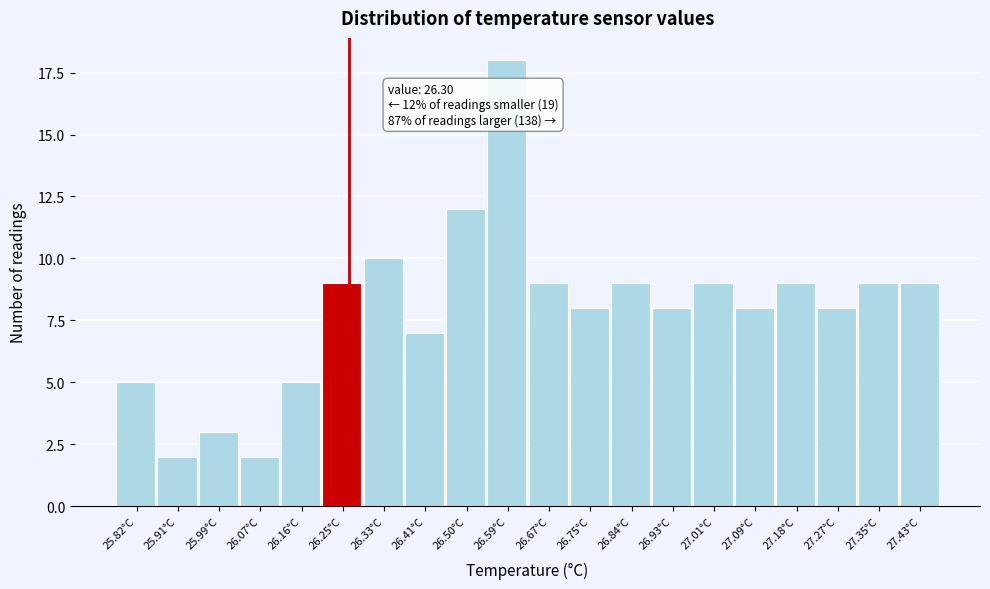

Reading left to right, transcribe all the data shown in this chart.

25.82°C=5	25.91°C=2	25.99°C=3	26.07°C=2	26.16°C=5	26.25°C=9	26.33°C=10	26.41°C=7	26.50°C=12	26.59°C=18	26.67°C=9	26.75°C=8	26.84°C=9	26.93°C=8	27.01°C=9	27.09°C=8	27.18°C=9	27.27°C=8	27.35°C=9	27.43°C=9